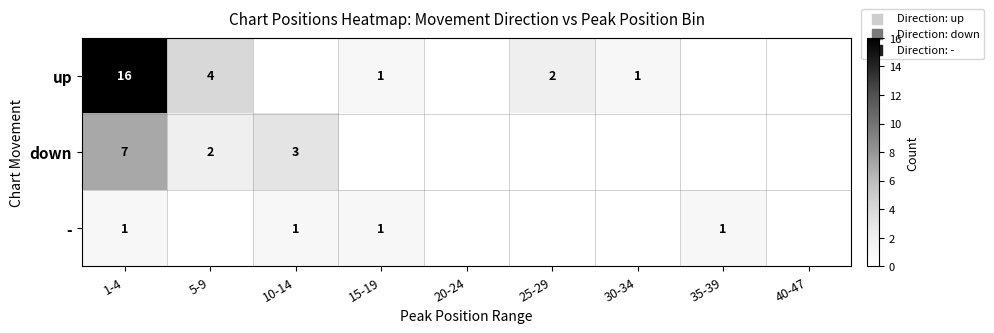

The value of up at 25-29 is 3. True or false?

False